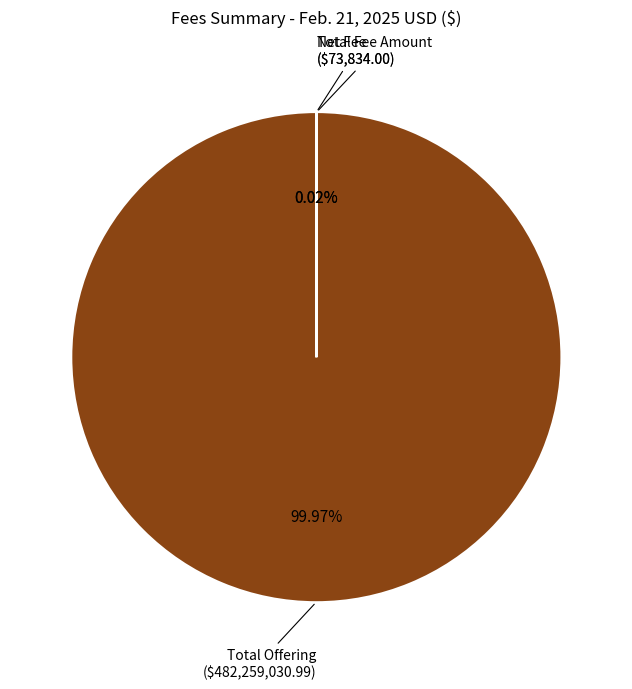

Which slice is the largest?

Total Offering